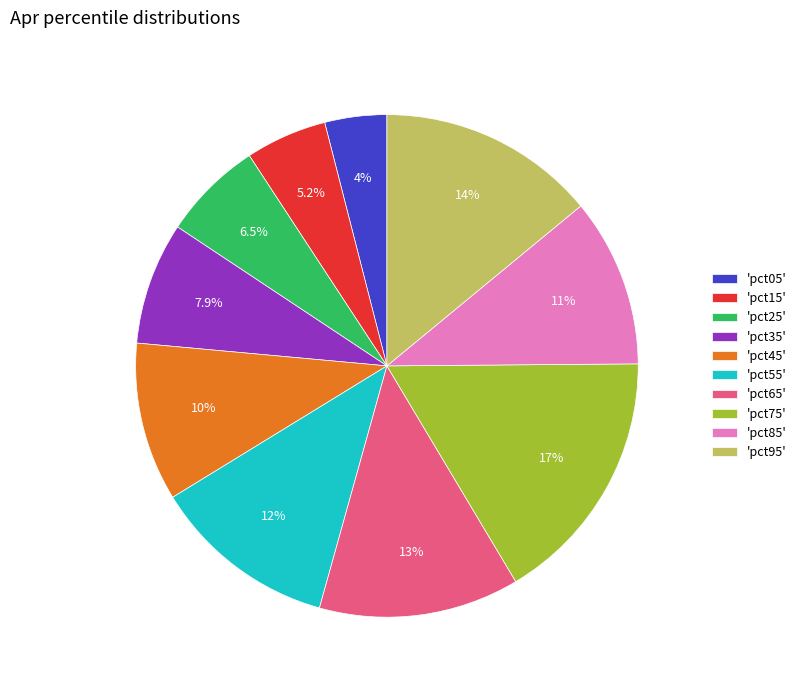

How much of the chart is everything except 'pct25'?

93.5%